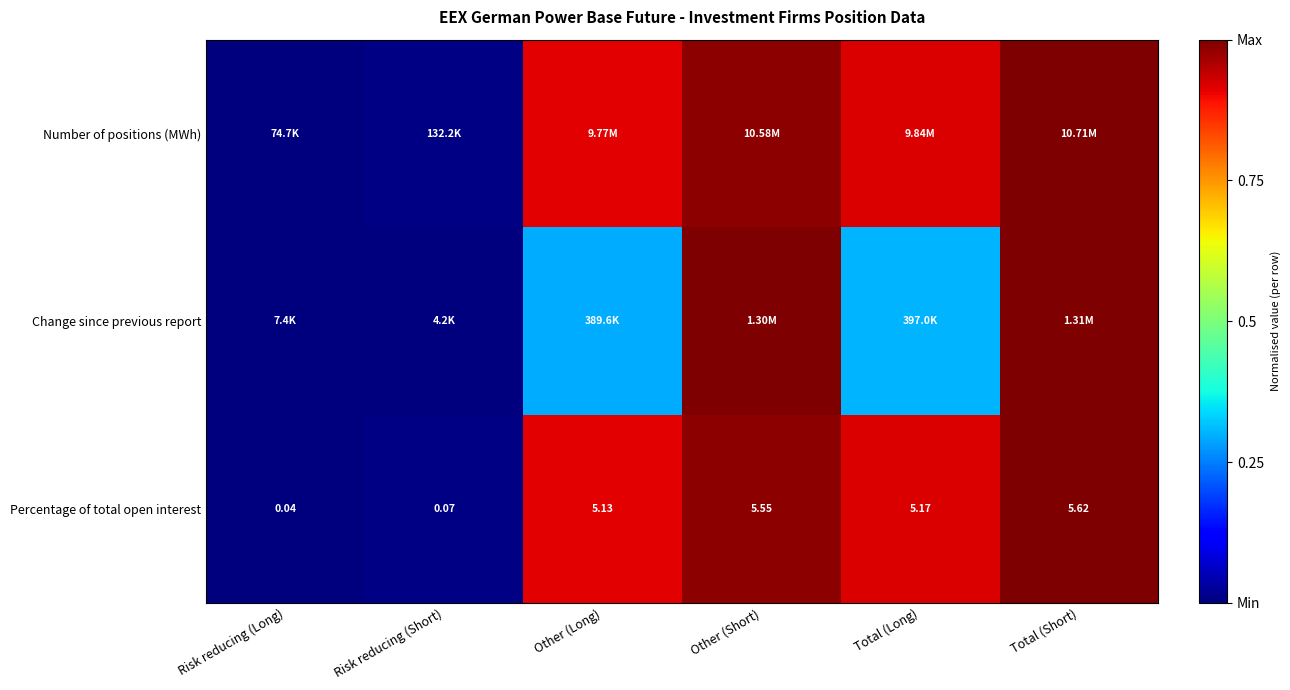

Rank the categories by Percentage of total open interest value from lowest to highest.

Risk reducing (Long), Risk reducing (Short), Other (Long), Total (Long), Other (Short), Total (Short)